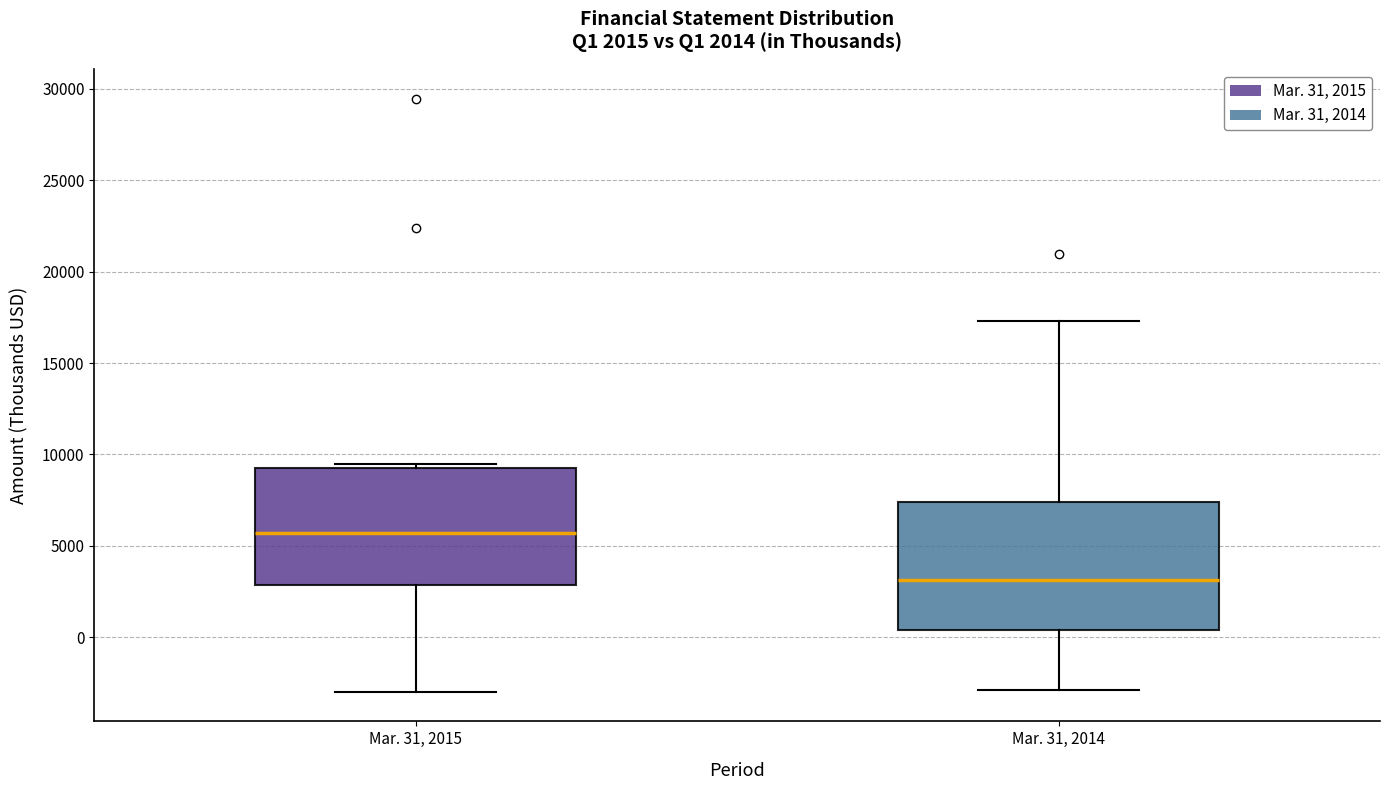

Comparing the boxes themselves (not the whiskers), which one is the tallest?

Mar. 31, 2014